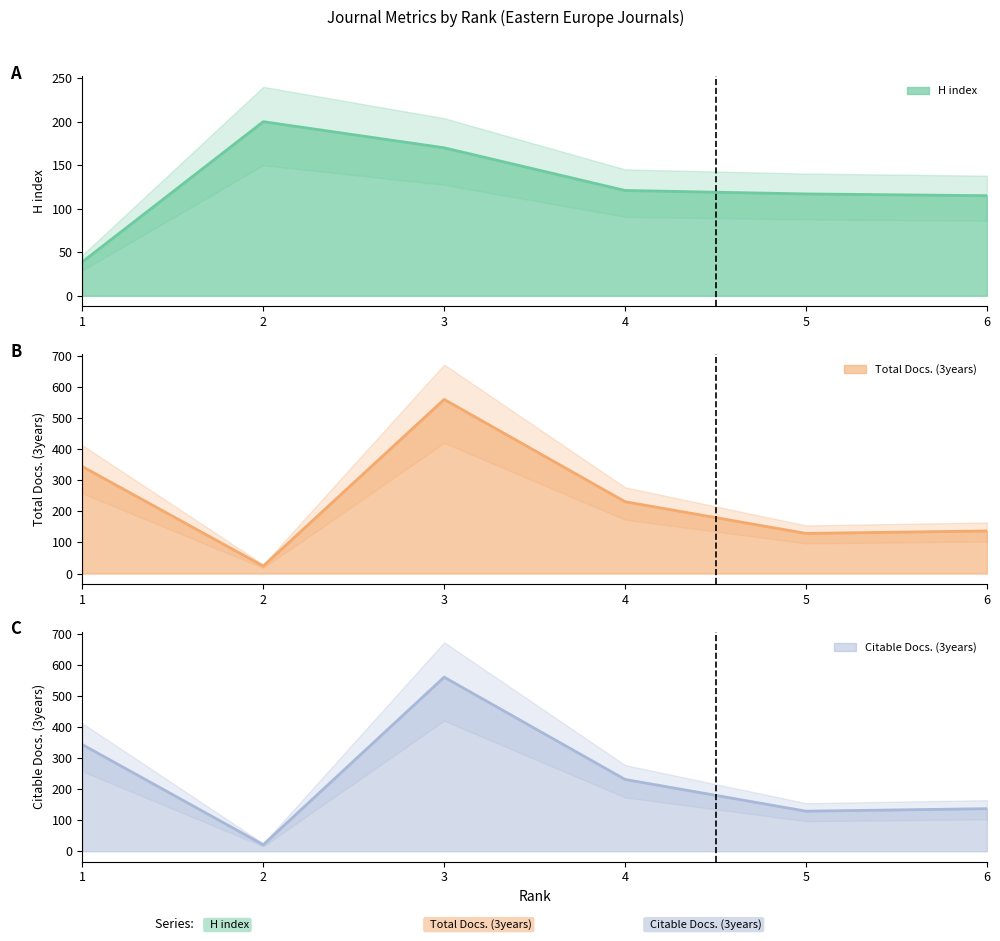

How many lines are shown in the chart?

3